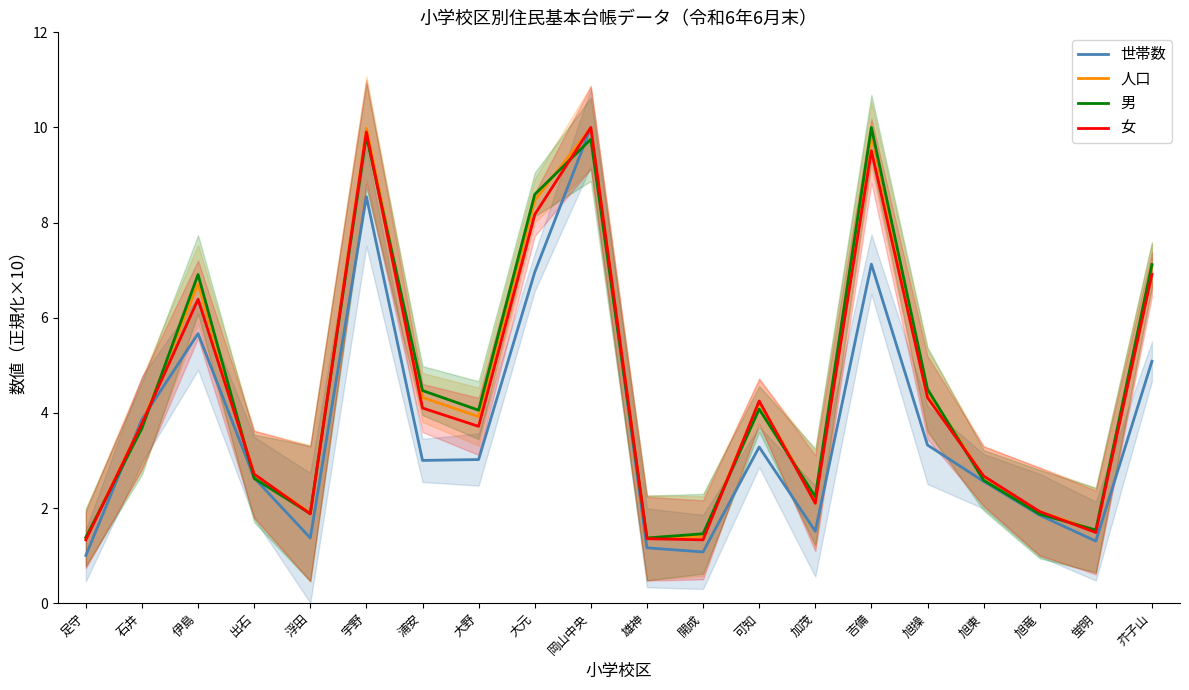

Which series has the largest range (max minus min)?

世帯数